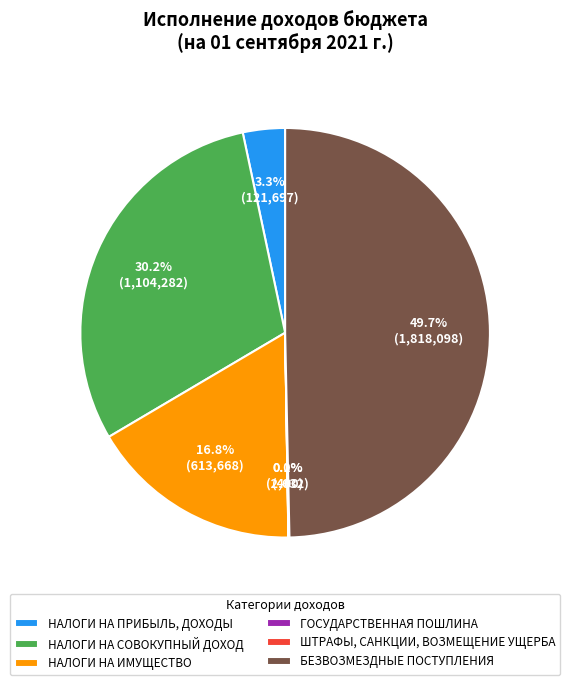

Approximately how many times larger is the value at БЕЗВОЗМЕЗДНЫЕ ПОСТУПЛЕНИЯ compared to НАЛОГИ НА СОВОКУПНЫЙ ДОХОД?

1.6